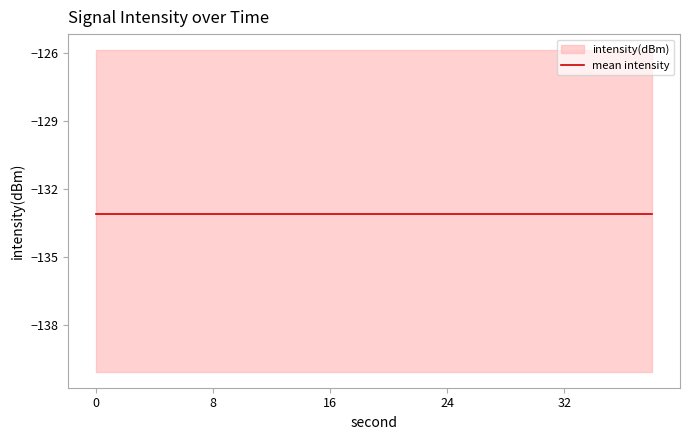

How many values exceed -133?

9